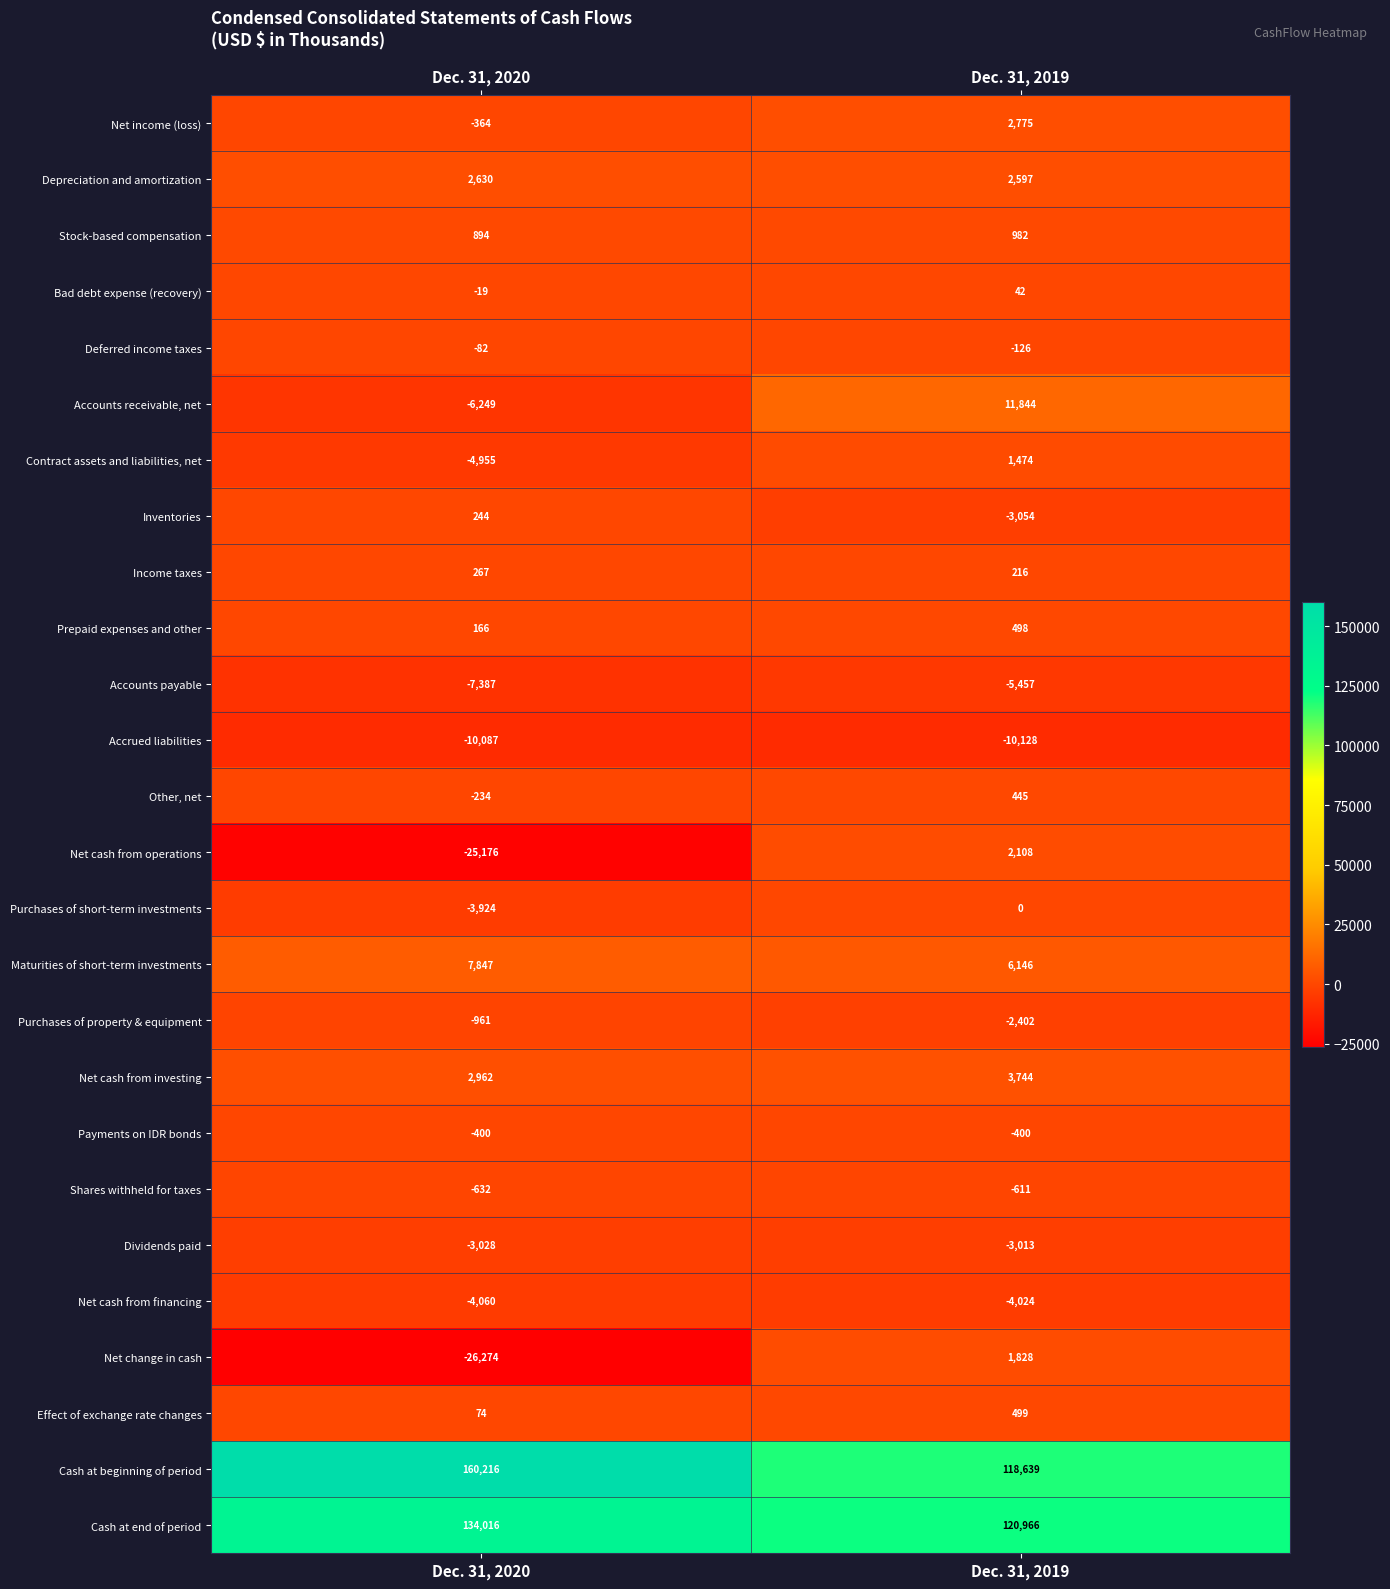

At which category is the sum across all series the highest?

Dec. 31, 2019